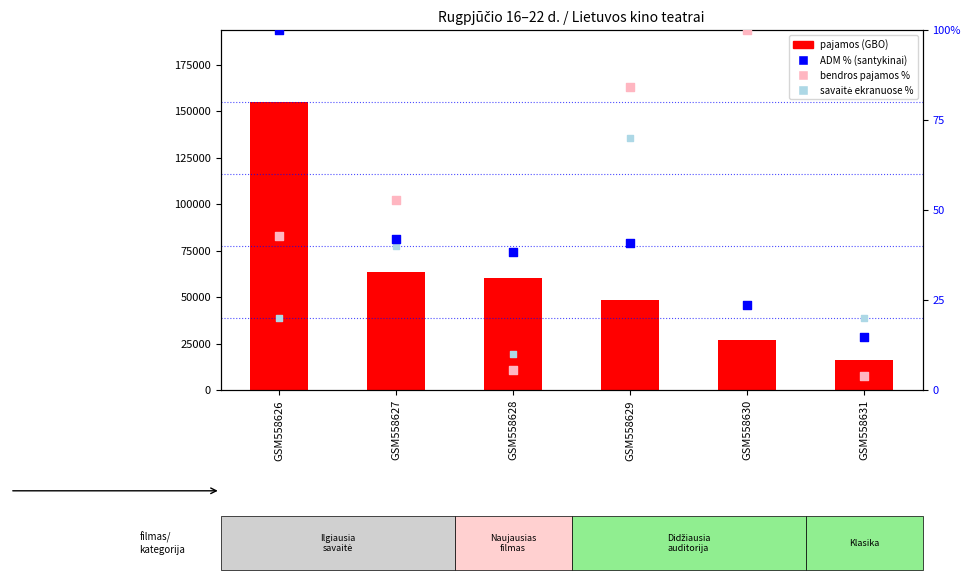

At how many categories does at least one series exceed 49330?

3